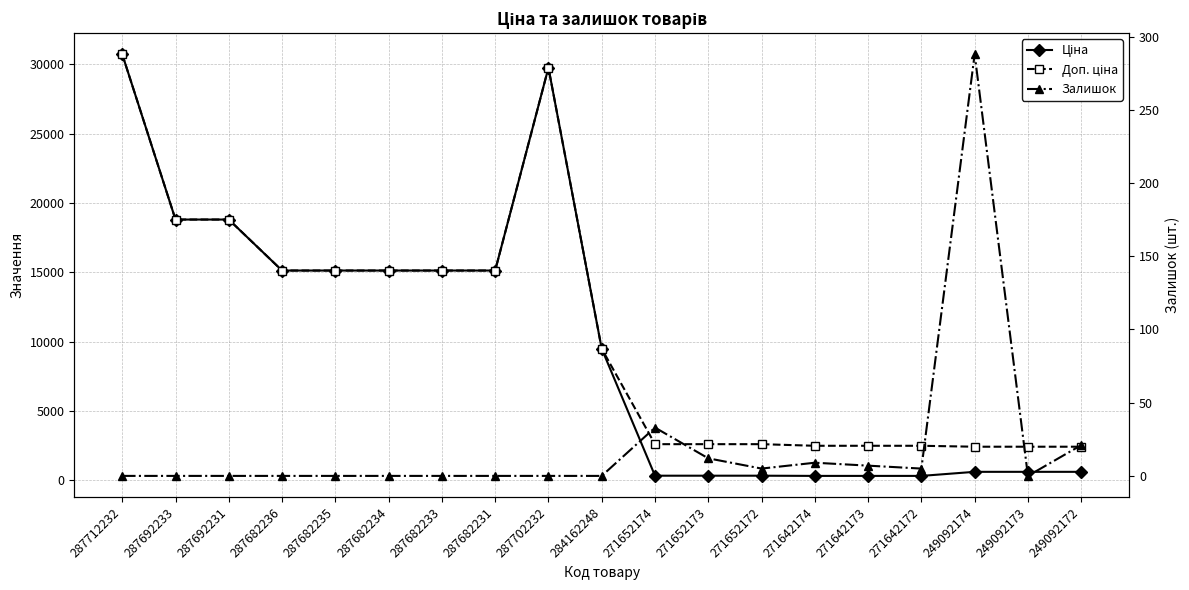

Reading left to right, extract all data points from this chart.

Ціна: 30717.1	18796.8	18796.8	15120.0	15120.0	15120.0	15120.0	15120.0	29747.2	9480.1	324.8	324.8	324.8	310.3	310.3	310.3	603.7	603.7	603.7
Доп. ціна: 30717.1	18796.8	18796.8	15120.0	15120.0	15120.0	15120.0	15120.0	29747.2	9480.1	2598.3	2598.3	2598.3	2482.4	2482.4	2482.4	2414.8	2414.8	2414.8
Залишок: 0.0	0.0	0.0	0.0	0.0	0.0	0.0	0.0	0.0	0.0	33.0	12.0	5.0	9.0	7.0	5.0	288.0	0.0	21.0